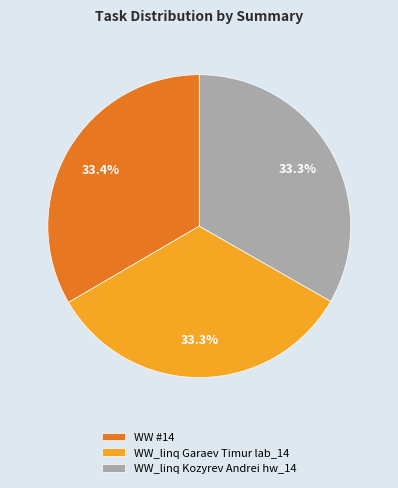

What percentage is NOT represented by WW_linq Kozyrev Andrei hw_14?

66.7%